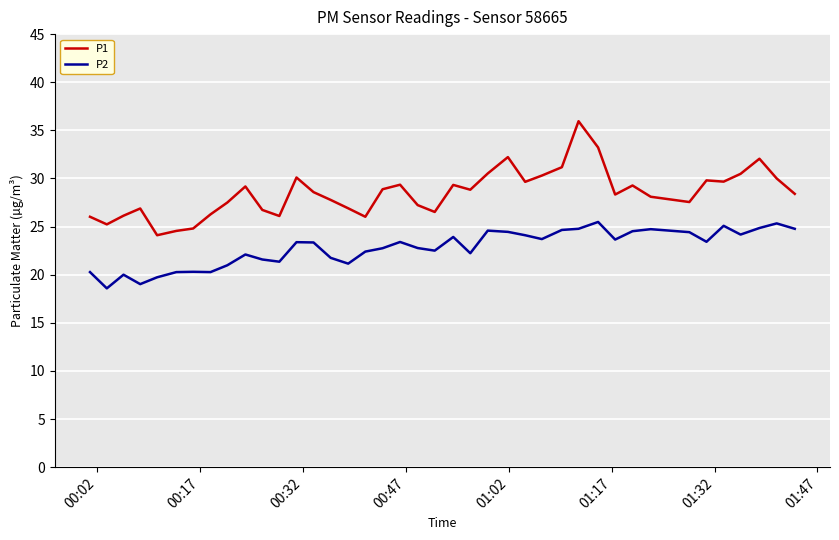

True or false: P1 and P2 cross at least once.

False